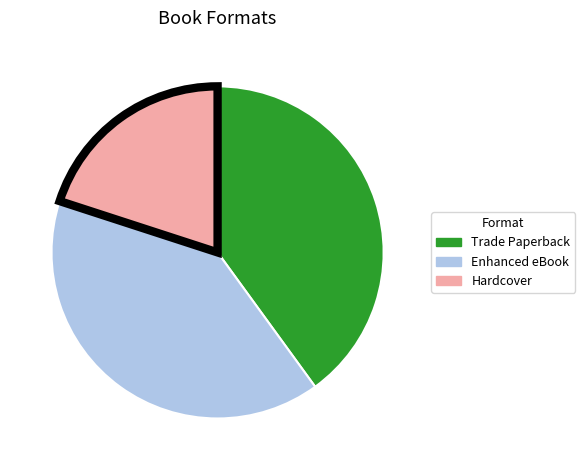

Which slice is the smallest?

Hardcover